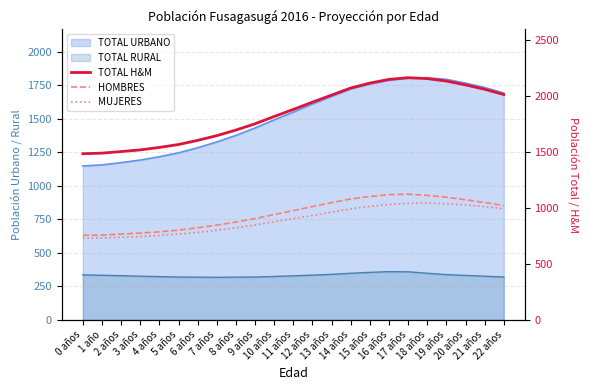

At which category is the sum across all series the highest?

17 años